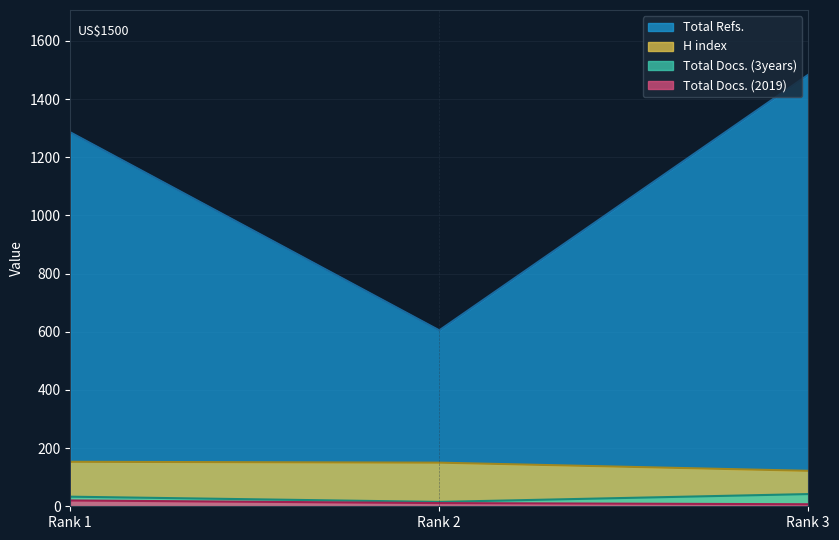

How many values in the H index series exceed 150?

1